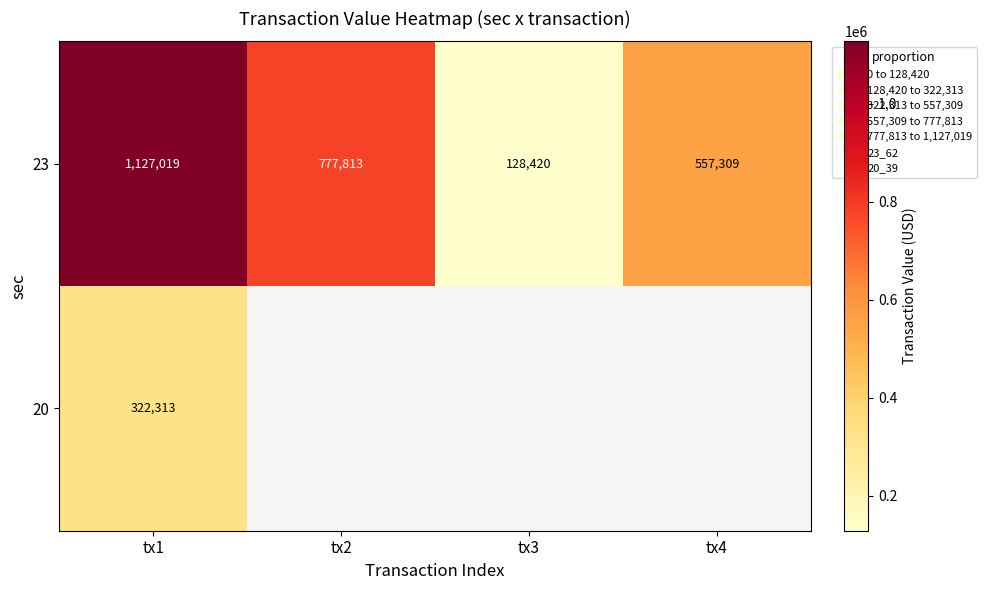

What is the minimum value for 20?

322313.0